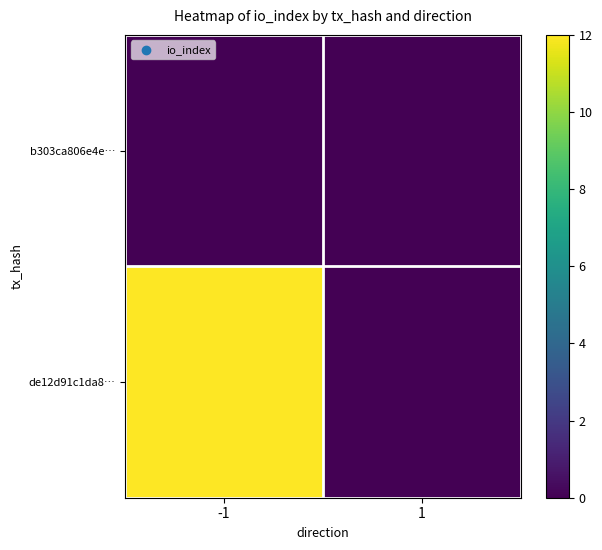

Reading left to right, what are all the values shown in this chart?

b303ca806e4e…: -1=0	1=0
de12d91c1da8…: -1=12	1=0